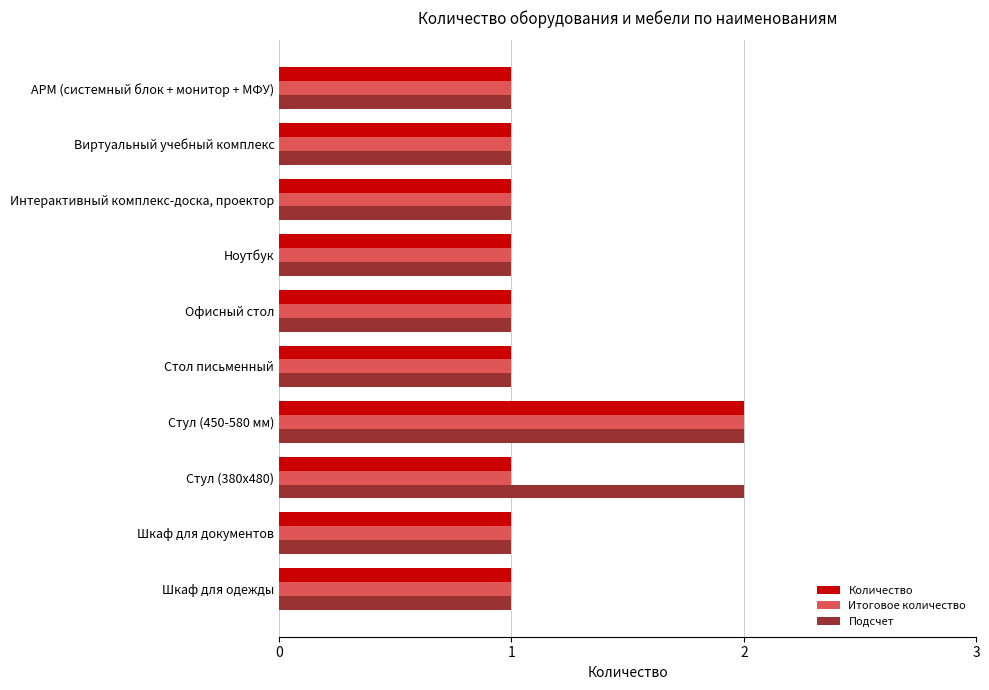

How many series are shown in this chart?

3